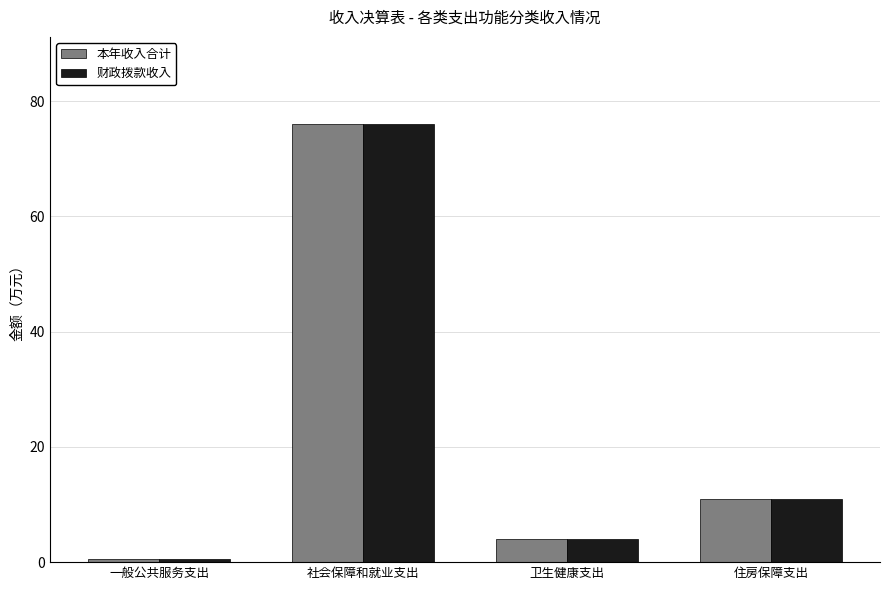

What are all the series names shown in the legend?

本年收入合计, 财政拨款收入